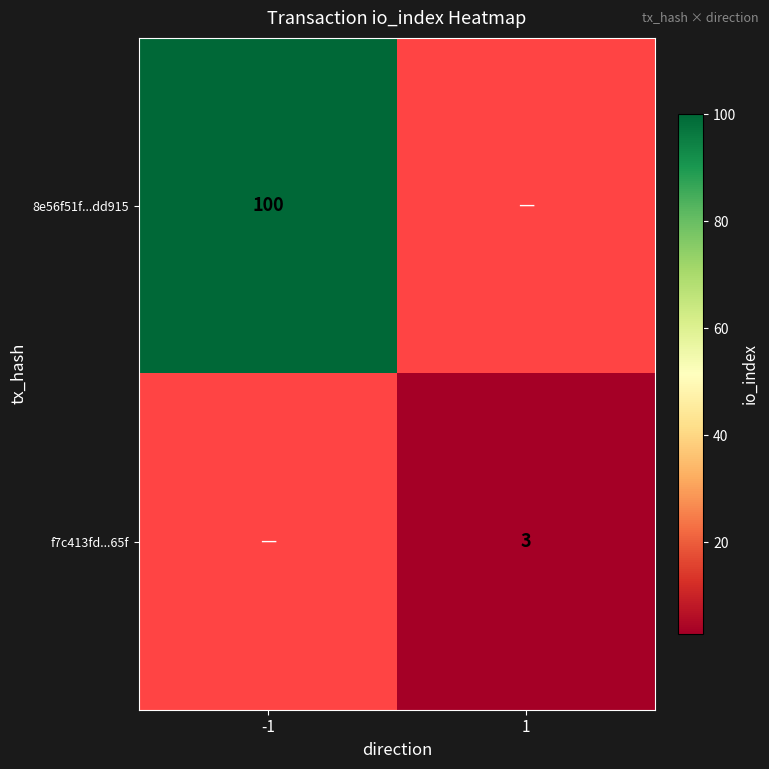

The f7c413fd...65f series shows 3 at 1. True or false?

True